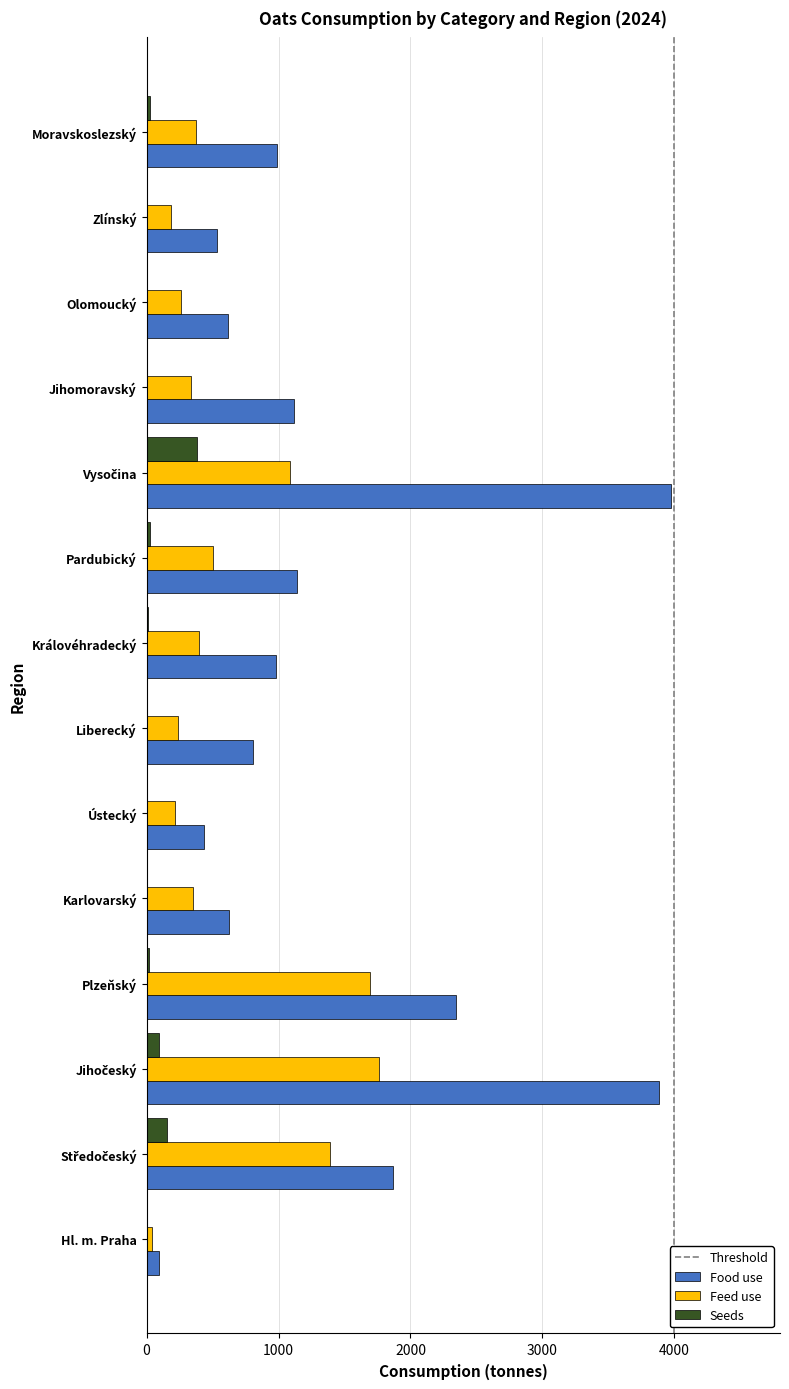

The value of Feed use at Zlínský is 183.3. True or false?

True